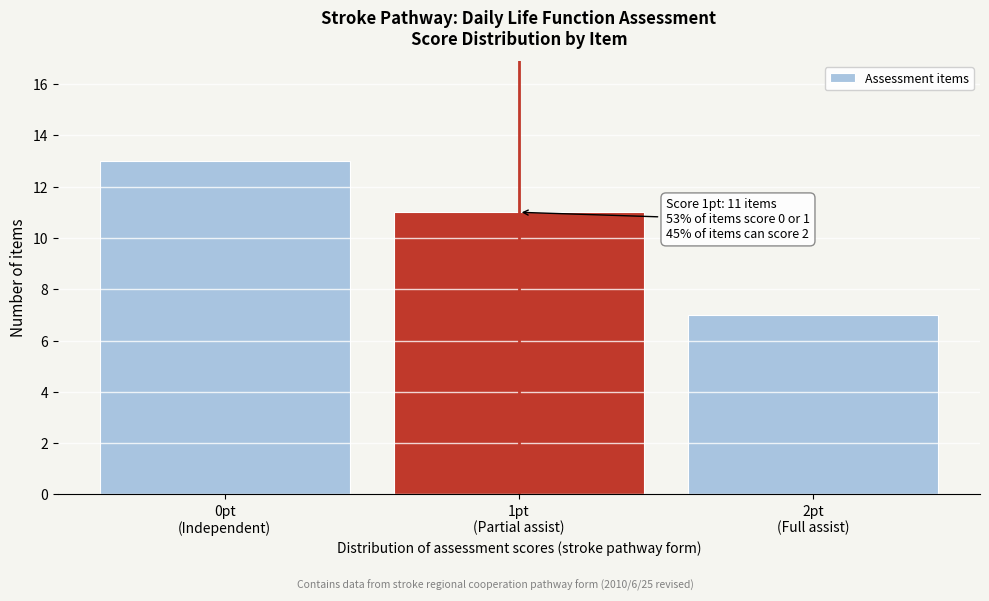

Reading left to right, what are all the values shown in this chart?

13	11	7